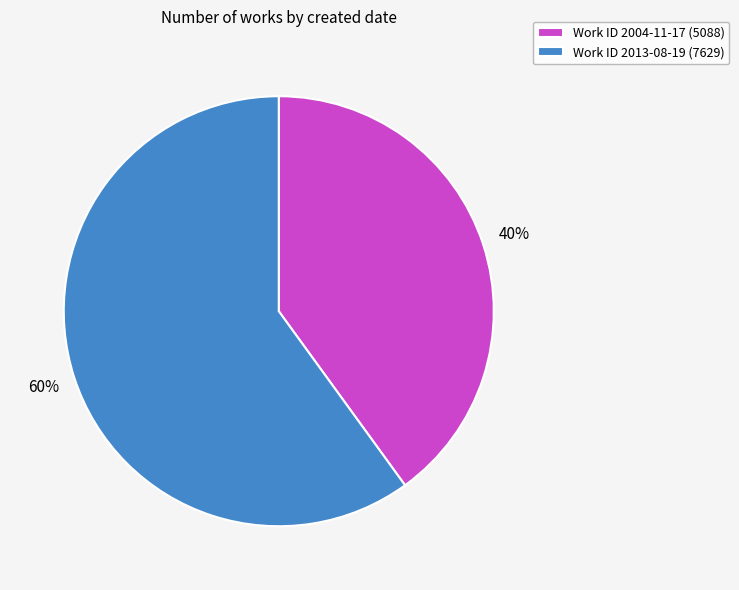

Which slice is the largest?

Work ID 2013-08-19 (7629)